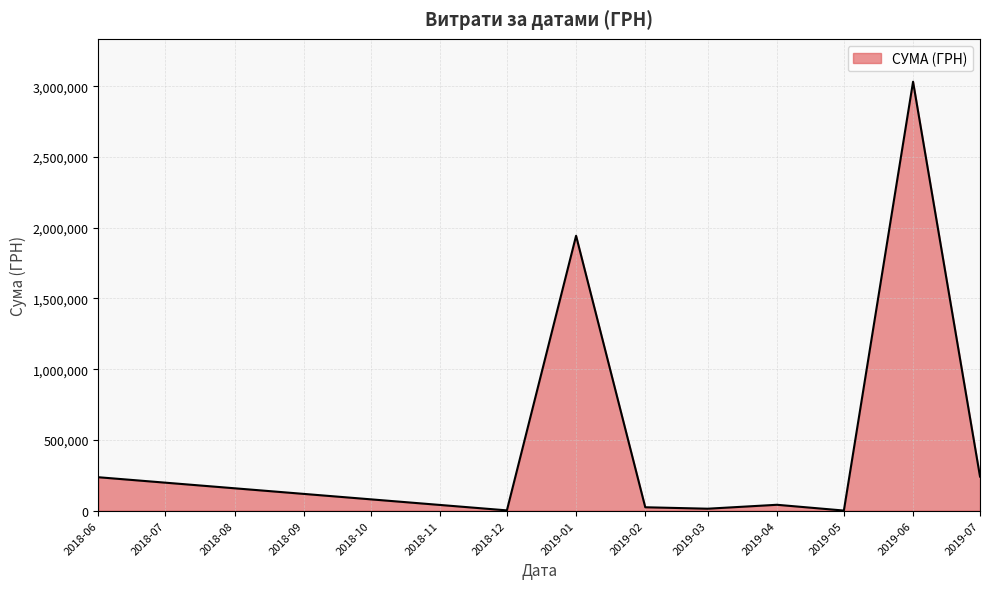

Which category has the highest value across all series?

2019-06